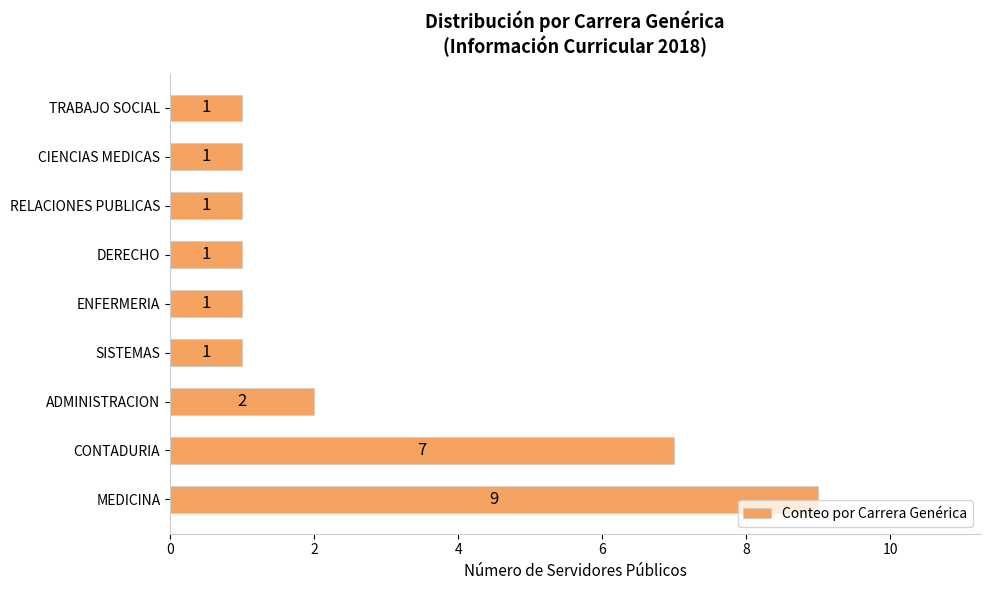

How many values are between 1 and 2?

7